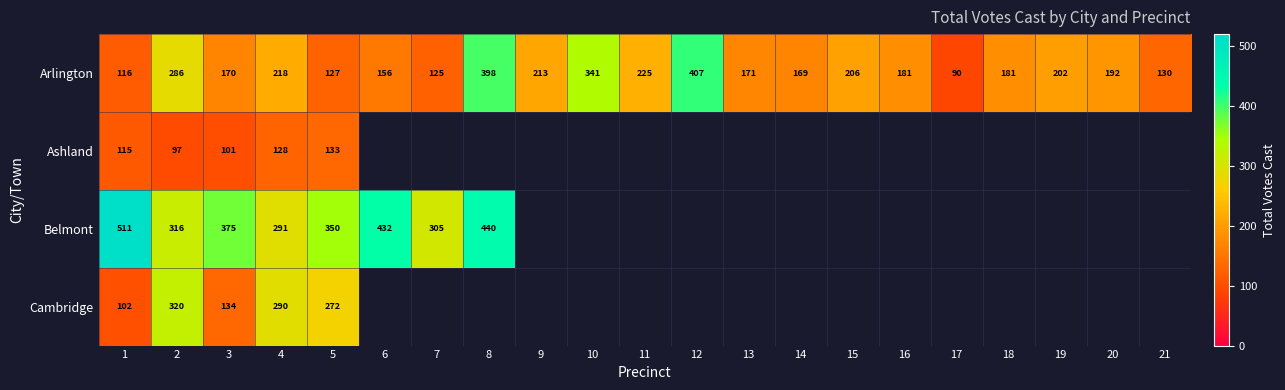

What is the spread (max minus min) of values at 5?

223